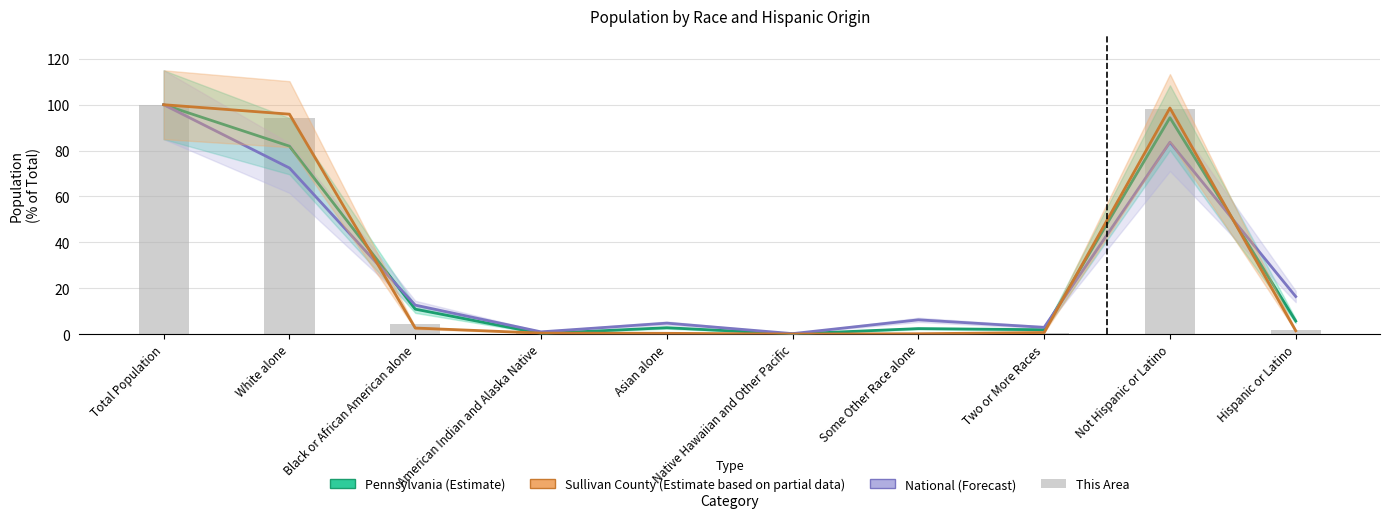

Which series changed the most between American Indian and Alaska Native and Two or More Races?

National (Forecast)